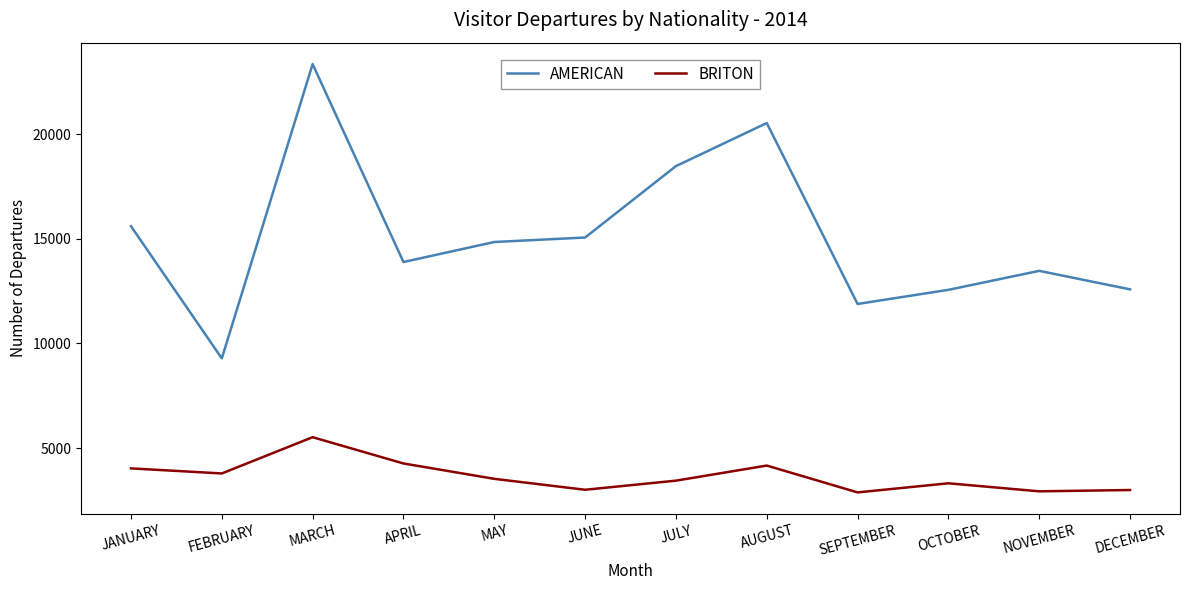

At how many categories does at least one series exceed 16289?

3